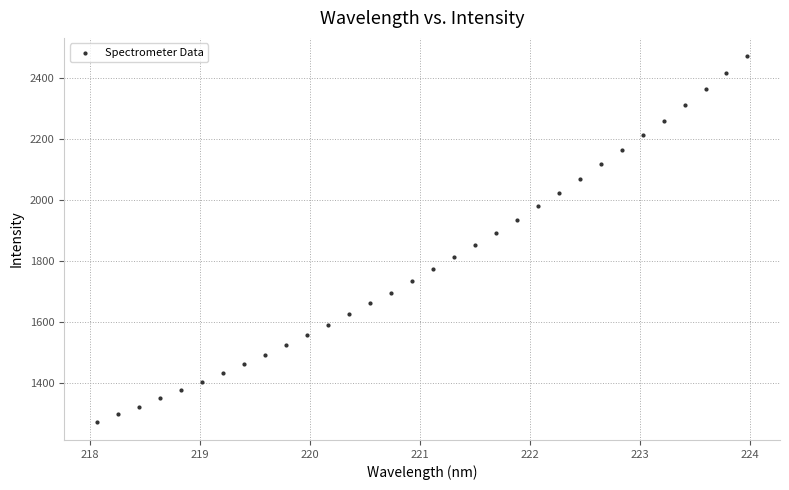

What is the range of X values (max minus min)?

5.9